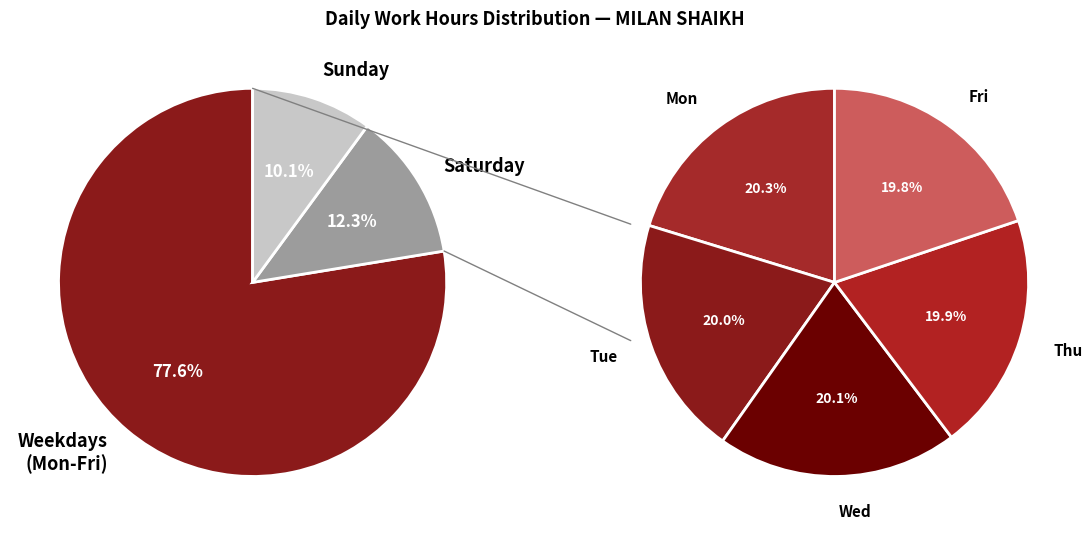

To the nearest percent, what is the combined percentage of Wed and Mon?

31%